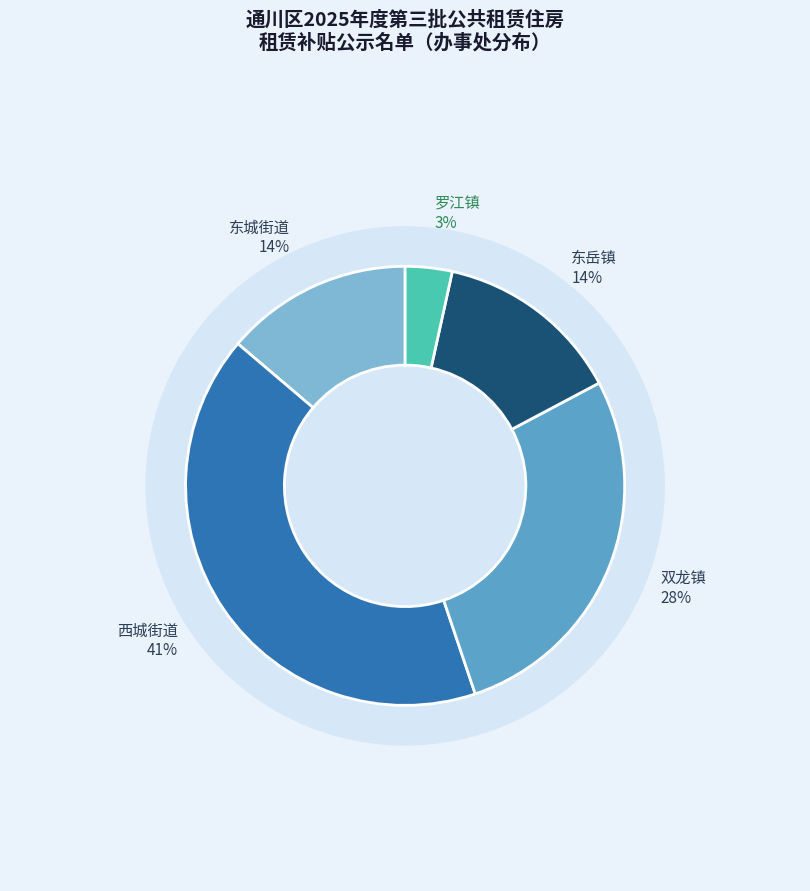

How many slices are in this pie chart?

5